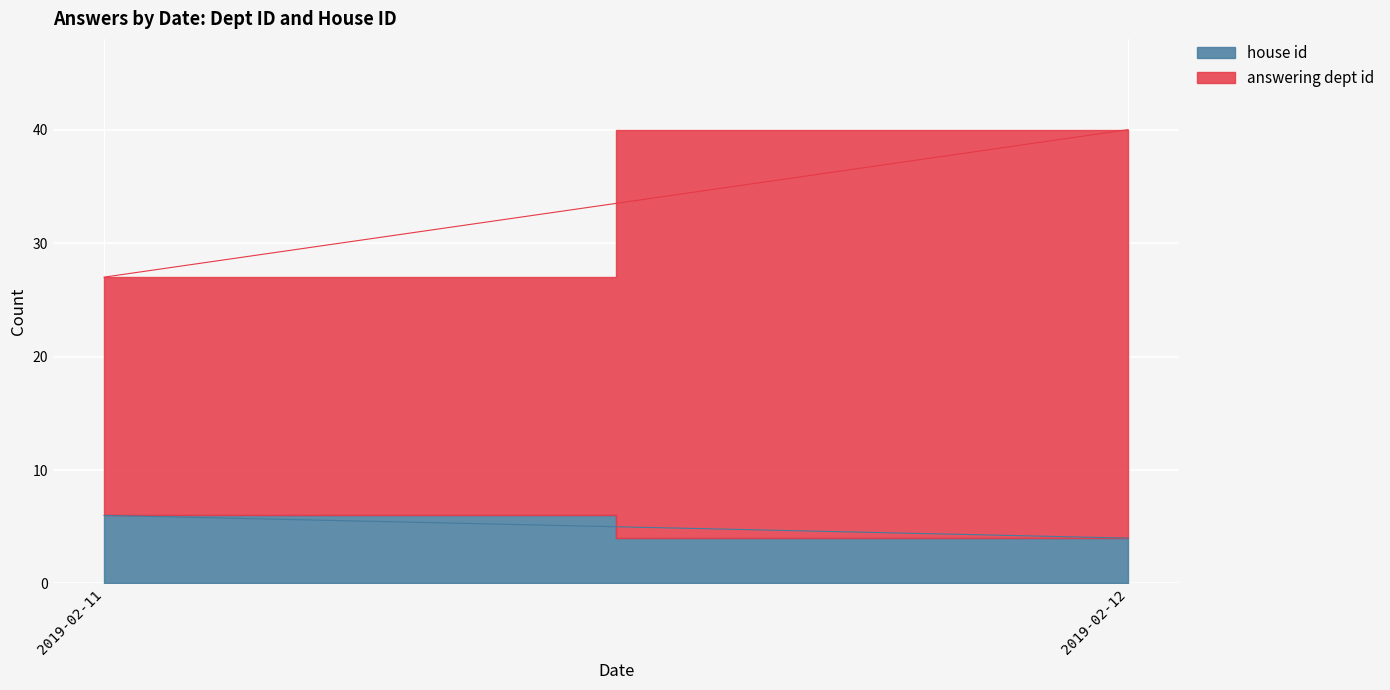

Where is house id nearest to the value 2?

2019-02-12